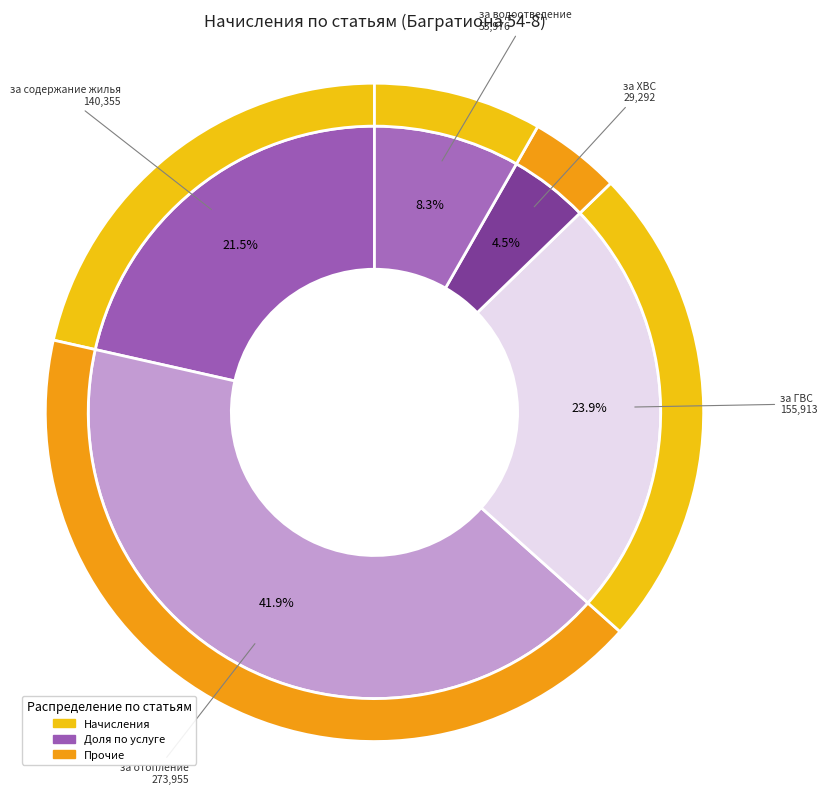

Is there a majority slice in this chart?

No